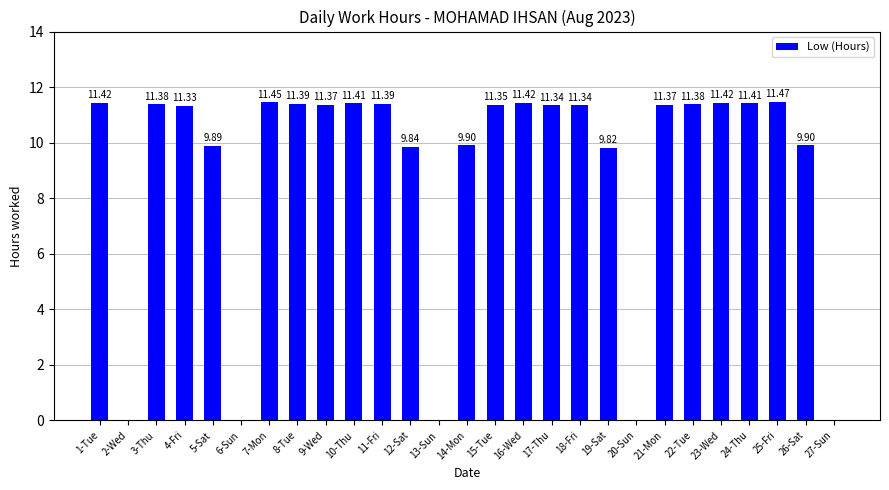

Between 19-Sat and 7-Mon, which is larger?

7-Mon